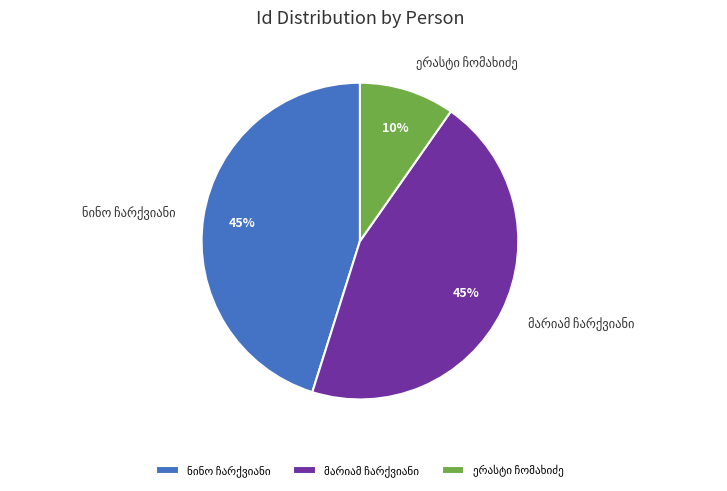

Count the number of slices in the pie.

3